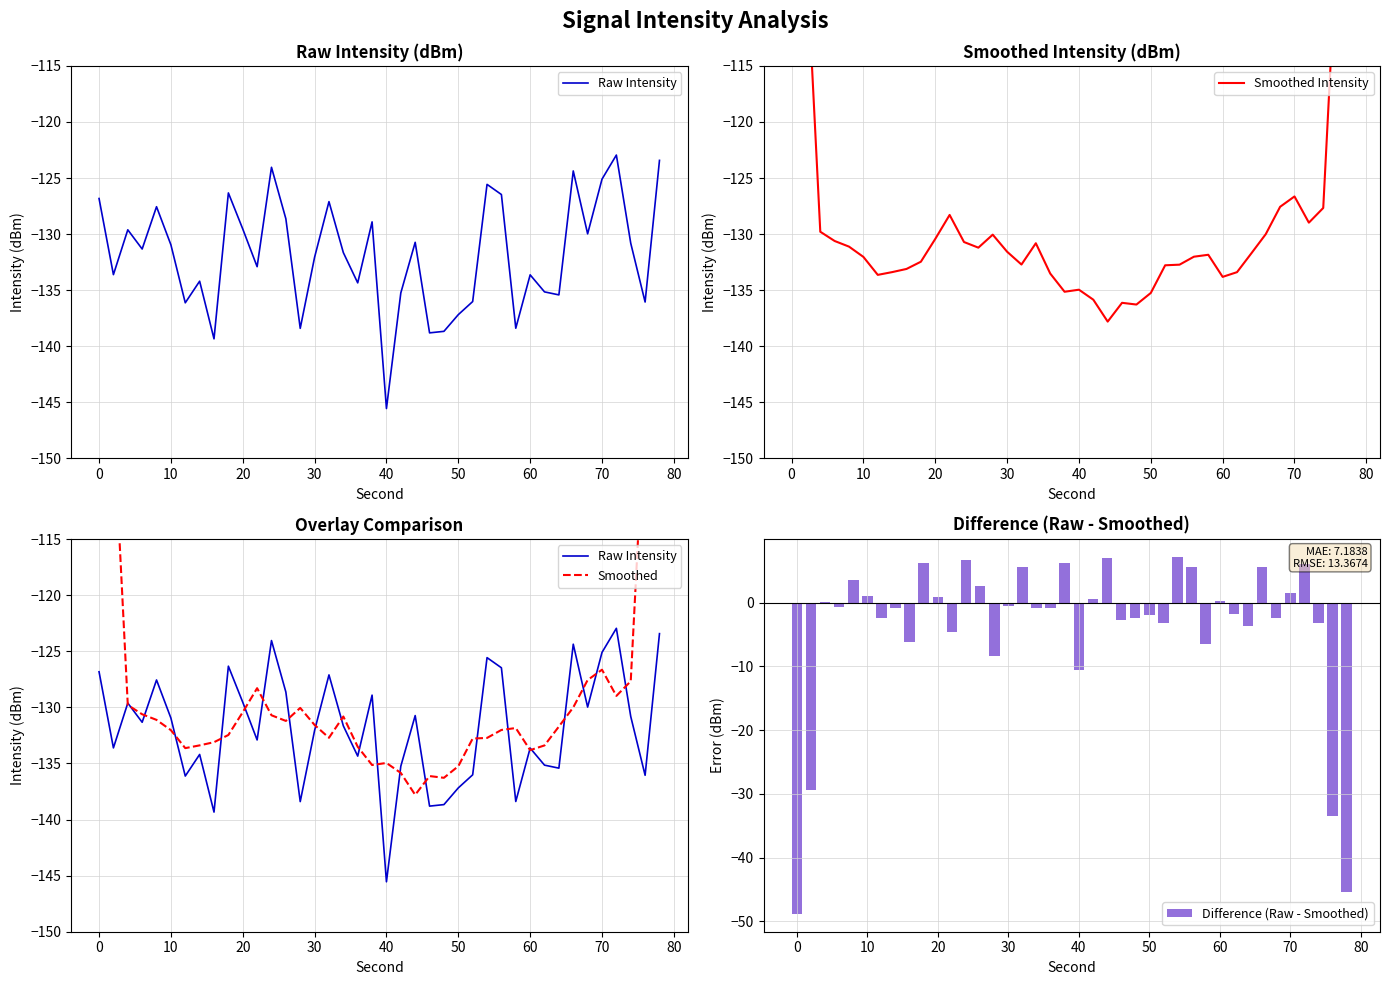

How many groups of bars are there?

40